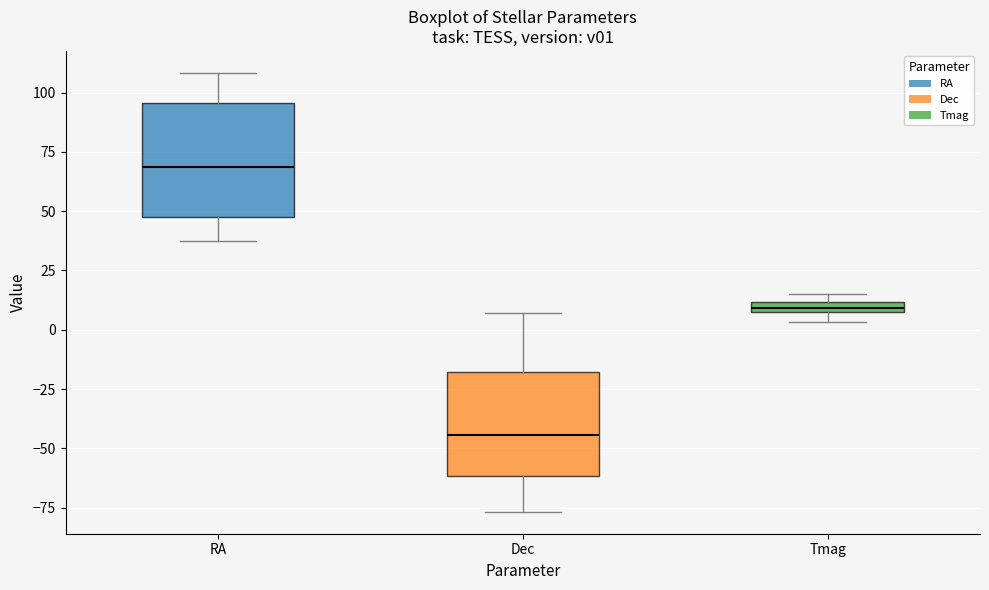

Which box has the highest median line?

RA